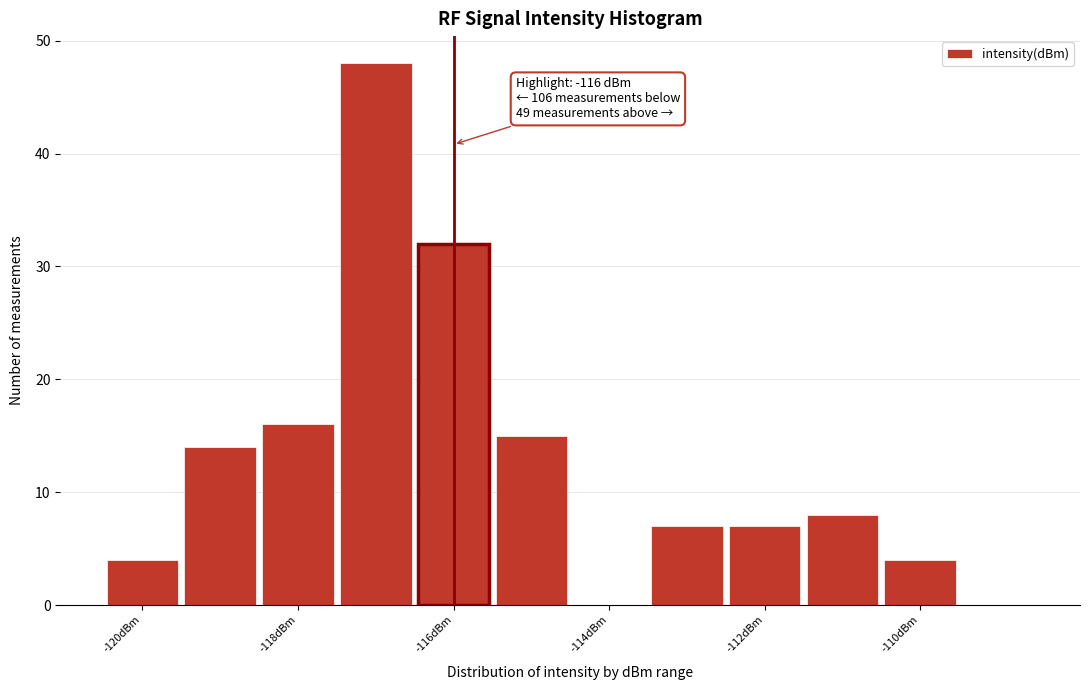

Over which range of the x-axis is the bar tallest?

-117.5 to -116.5